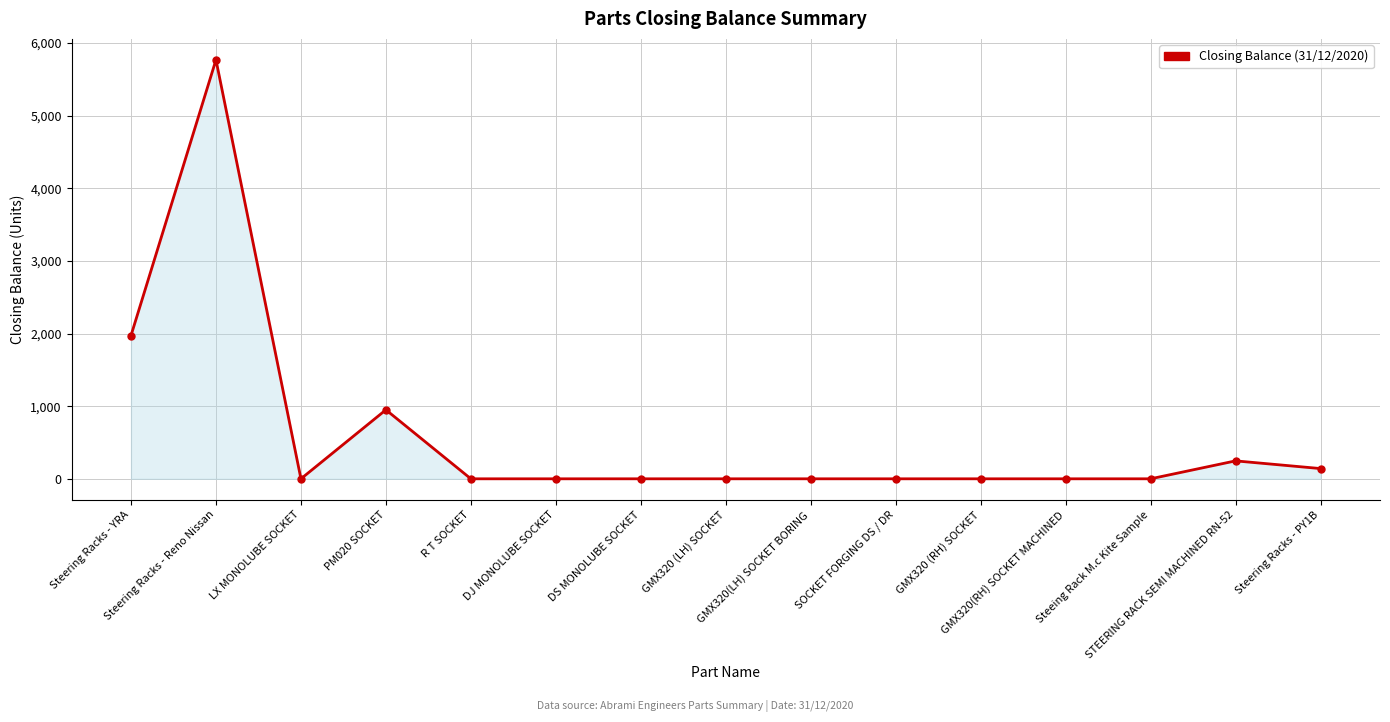

Reading left to right, transcribe all the data shown in this chart.

1973	5770	0	950	0	0	0	0	0	0	0	0	0	247	141